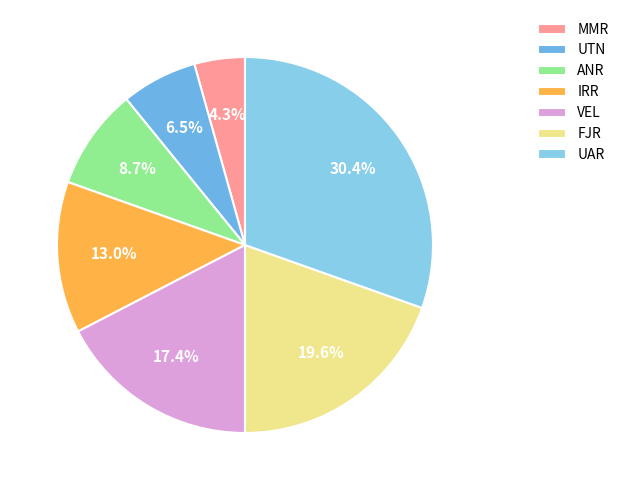

Does UTN account for over 50% of the chart?

No